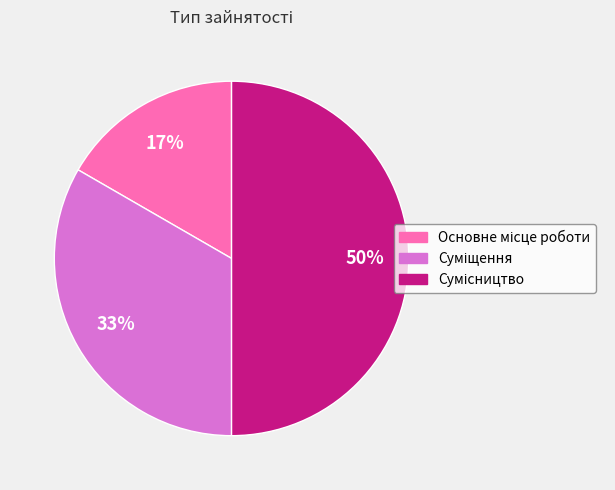

To the nearest percent, what is the average slice percentage?

33%